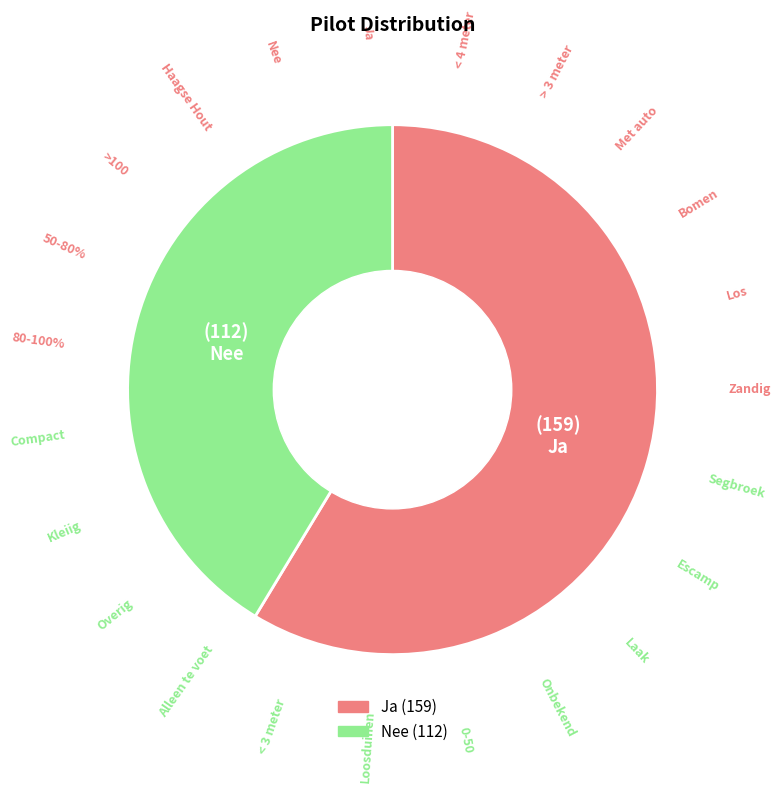

What percentage do Nee and Ja together represent?

100.0%